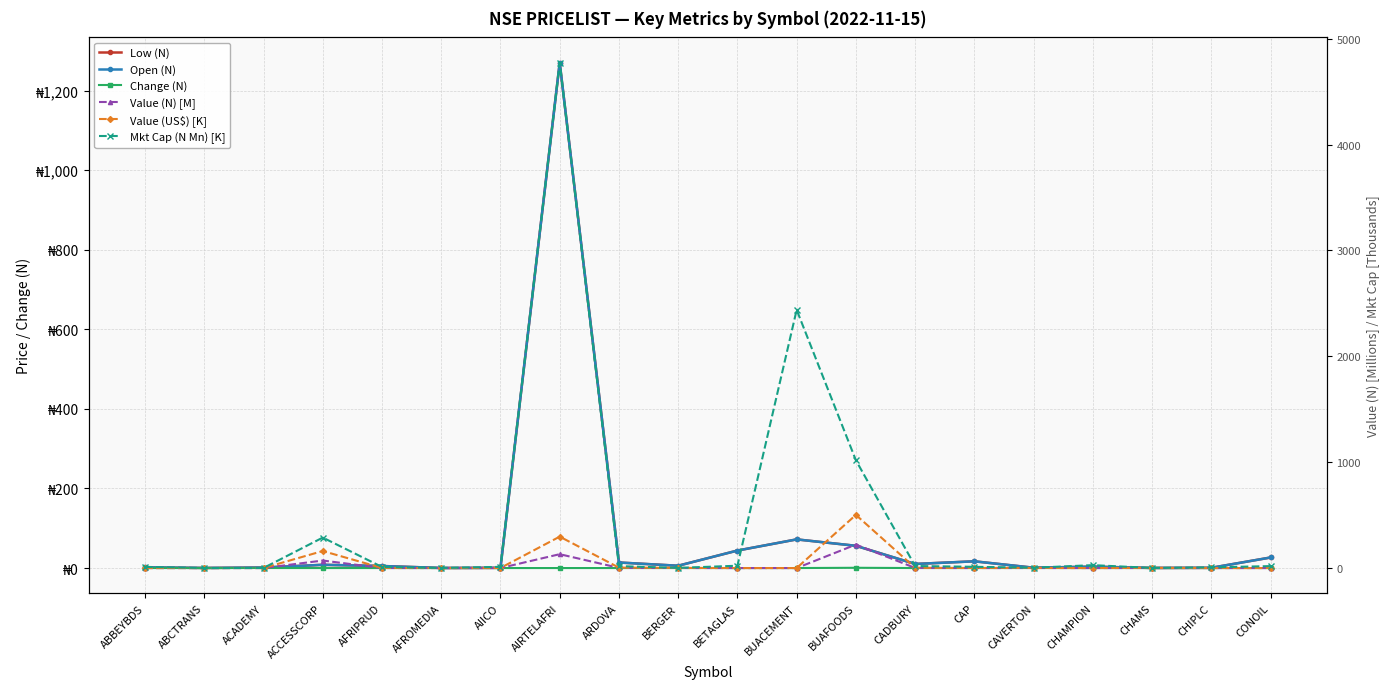

Is it true that Low (N) equals 0.6 at CHIPLC?

True